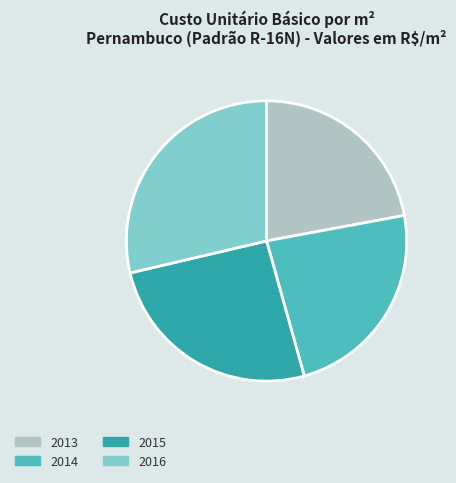

Is there a majority slice in this chart?

No